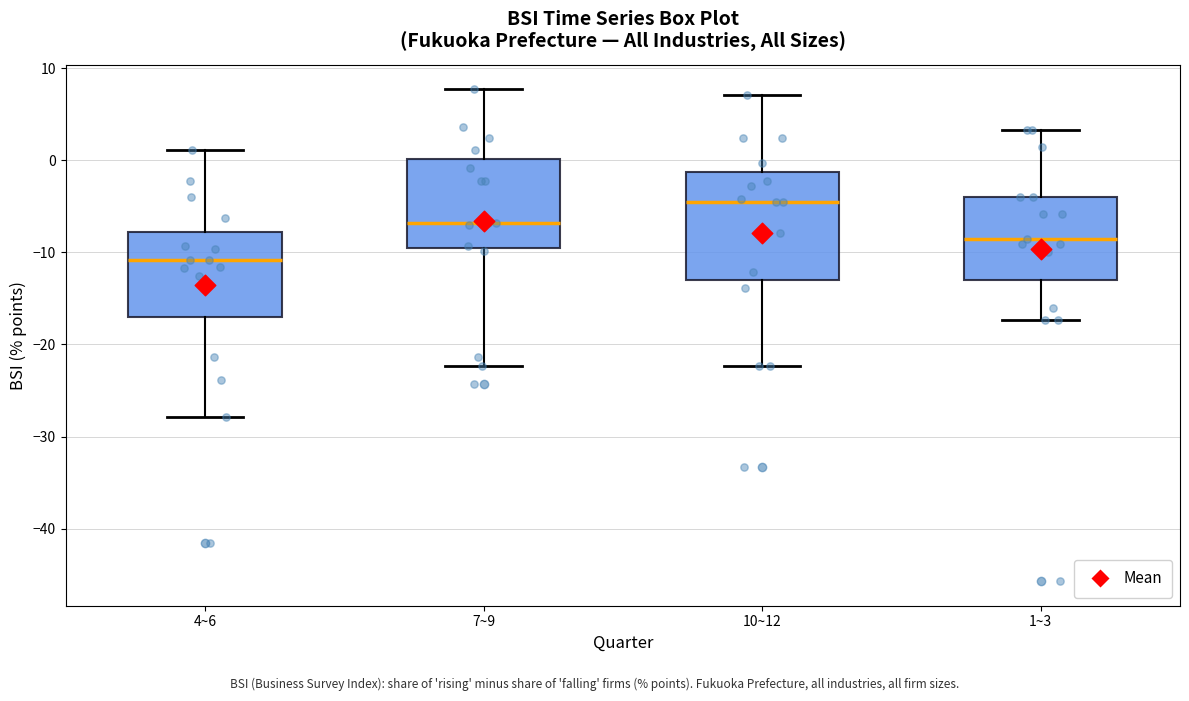

Reading left to right, read every box against the y-axis: the position of its median line, the range the box covers, and the ends of its whiskers. The values are not printed on the chart, so give them approximately, as read against the axis.

4~6: median -11, box -17 to -8, whiskers -28 to 1
7~9: median -7, box -10 to 0, whiskers -22 to 8
10~12: median -4, box -13 to -1, whiskers -22 to 7
1~3: median -8, box -13 to -4, whiskers -17 to 3